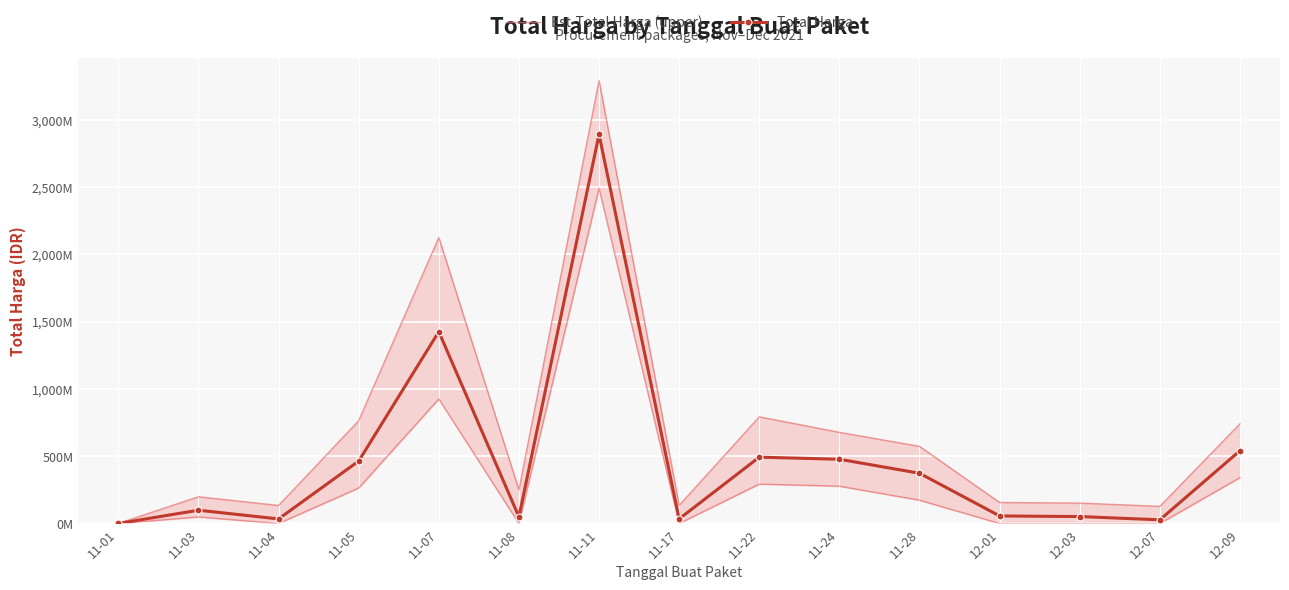

Reading left to right, extract all data points from this chart.

Est-Total Harga (upper): 333600	198772570	134000000	764002100	2125867900	249730040	3292122000	134292000	793000000	677600000	573404000	156152800	151601000	127412000	741071000
Total Harga: 333600	98772570	34000000	464002100	1425867900	49730040	2892122000	34292000	493000000	477600000	373404000	56152800	51601000	27412000	541071000